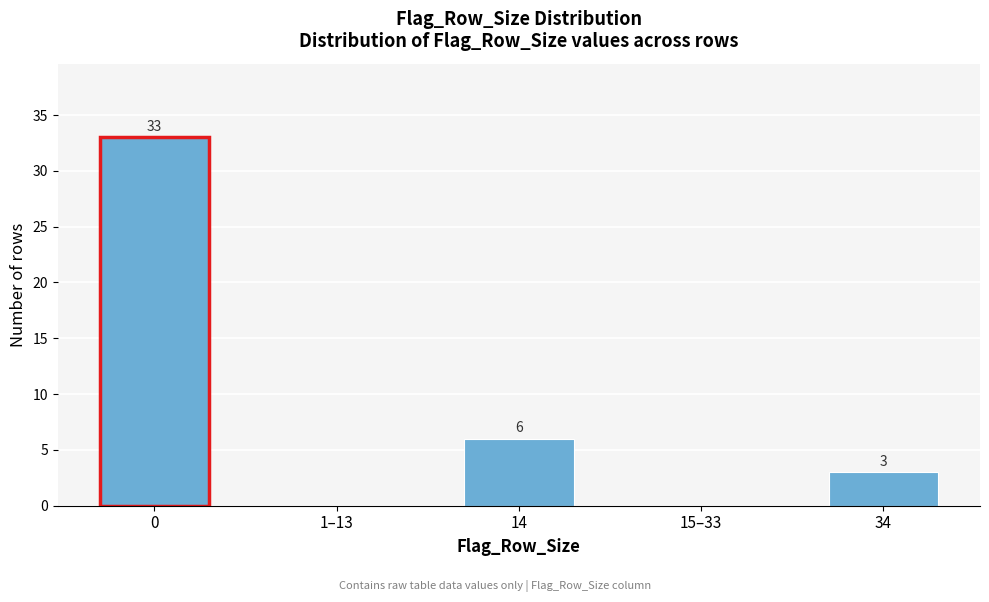

Reading left to right, list all the values displayed in this chart.

0=33	1–13=0	14=6	15–33=0	34=3